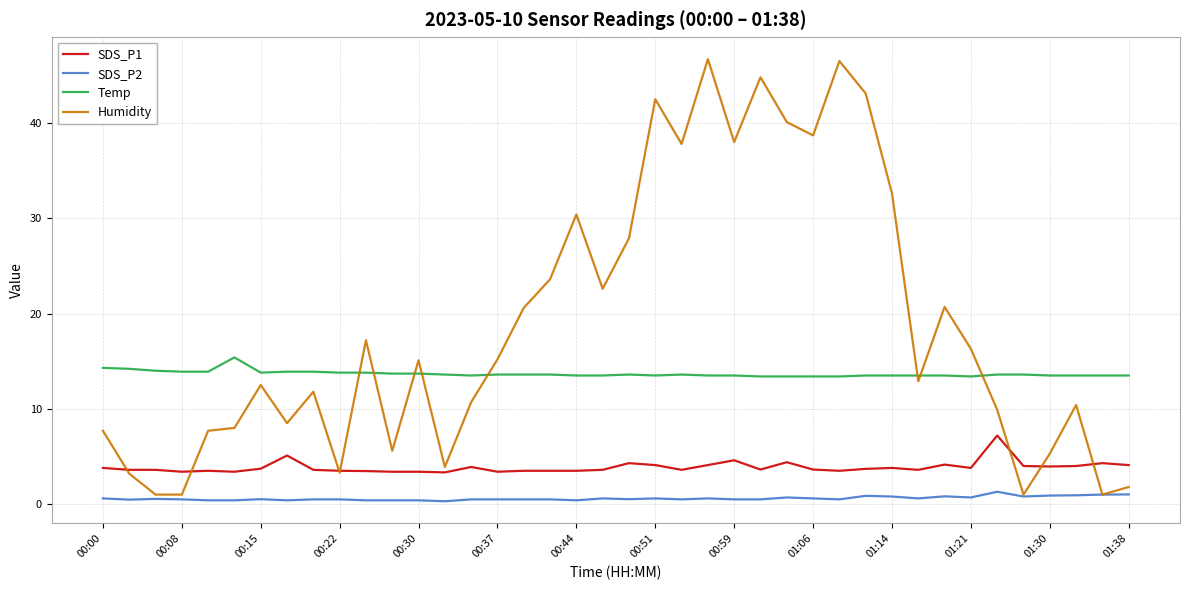

What is the difference between the maximum and second lowest values in the Temp series?

2.0